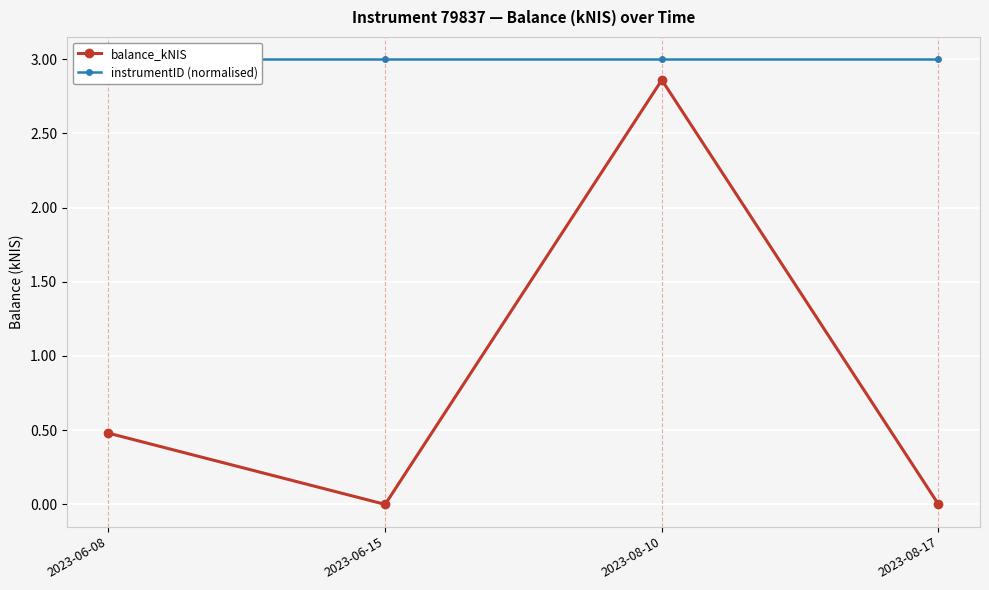

Which category has the lowest value in the balance_kNIS series?

2023-06-15